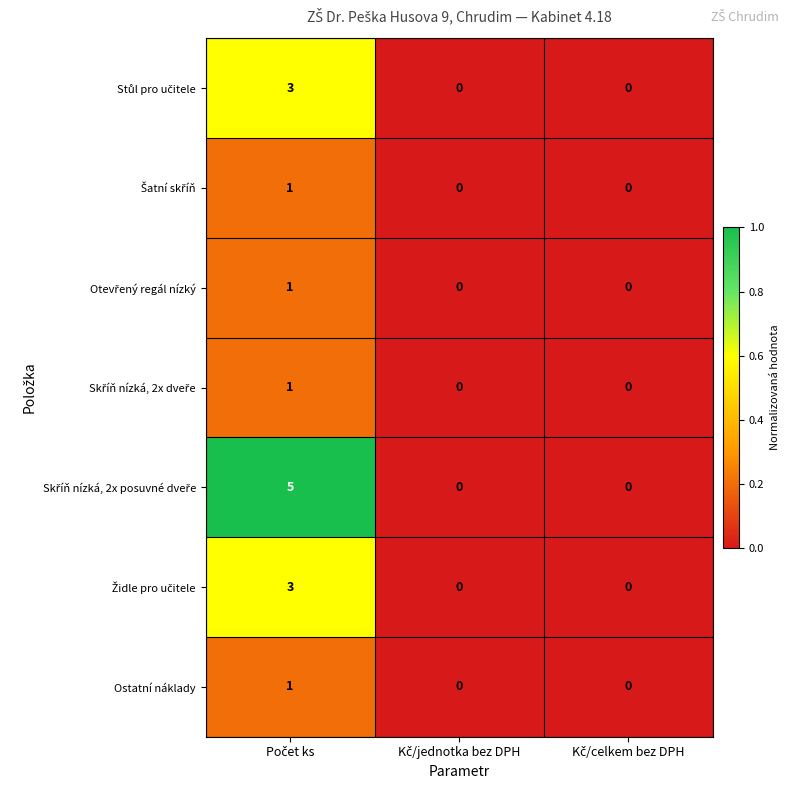

What is the maximum value shown in the chart?

5